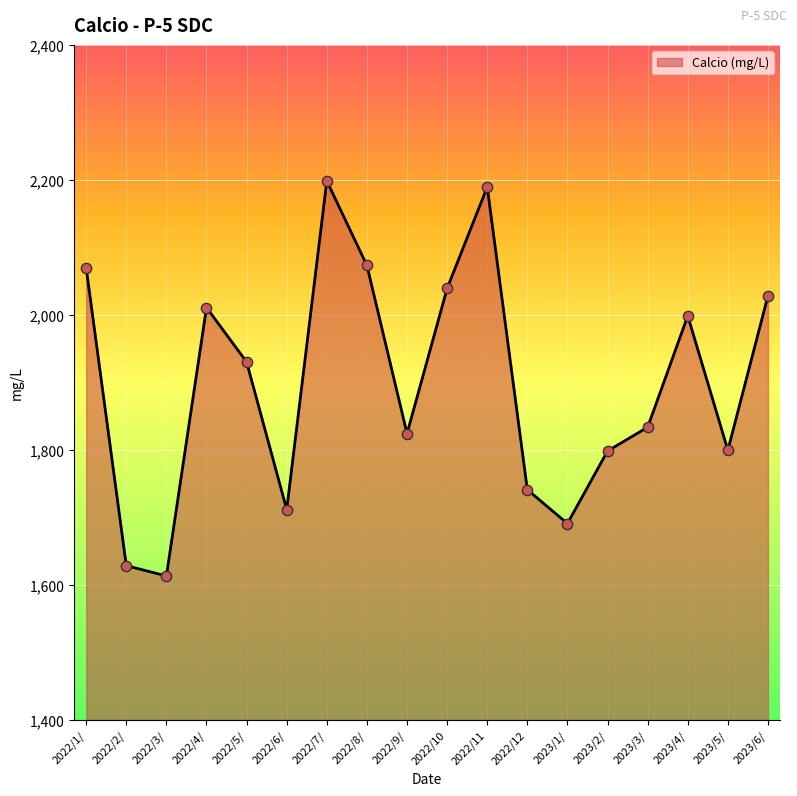

Between 2023/2/ and 2022/1/, which is larger?

2022/1/